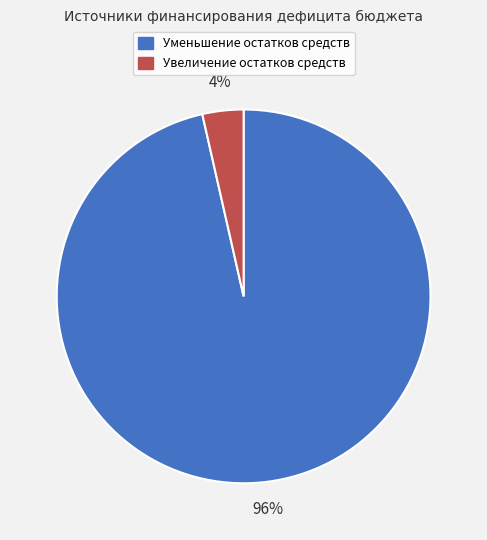

To the nearest percent, what is the average slice percentage?

50%